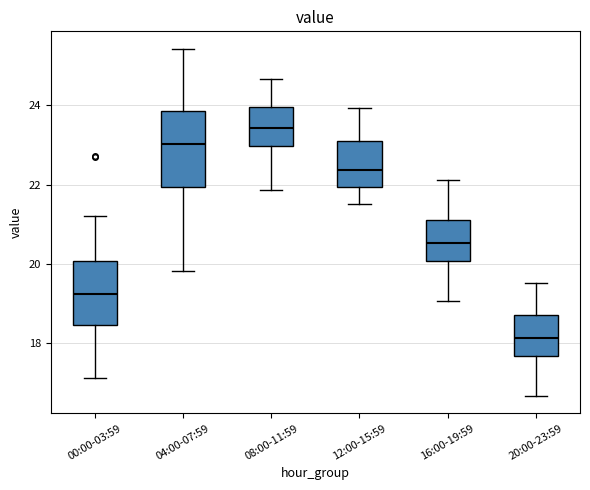

Reading left to right, read every box against the y-axis: the position of its median line, the range the box covers, and the ends of its whiskers. The values are not printed on the chart, so give them approximately, as read against the axis.

00:00-03:59: median 19.2, box 18.4 to 20.0, whiskers 17.2 to 21.2
04:00-07:59: median 23.0, box 22.0 to 23.8, whiskers 19.8 to 25.4
08:00-11:59: median 23.4, box 23.0 to 24.0, whiskers 21.8 to 24.6
12:00-15:59: median 22.4, box 22.0 to 23.2, whiskers 21.6 to 24.0
16:00-19:59: median 20.6, box 20.0 to 21.2, whiskers 19.0 to 22.2
20:00-23:59: median 18.2, box 17.6 to 18.8, whiskers 16.6 to 19.6